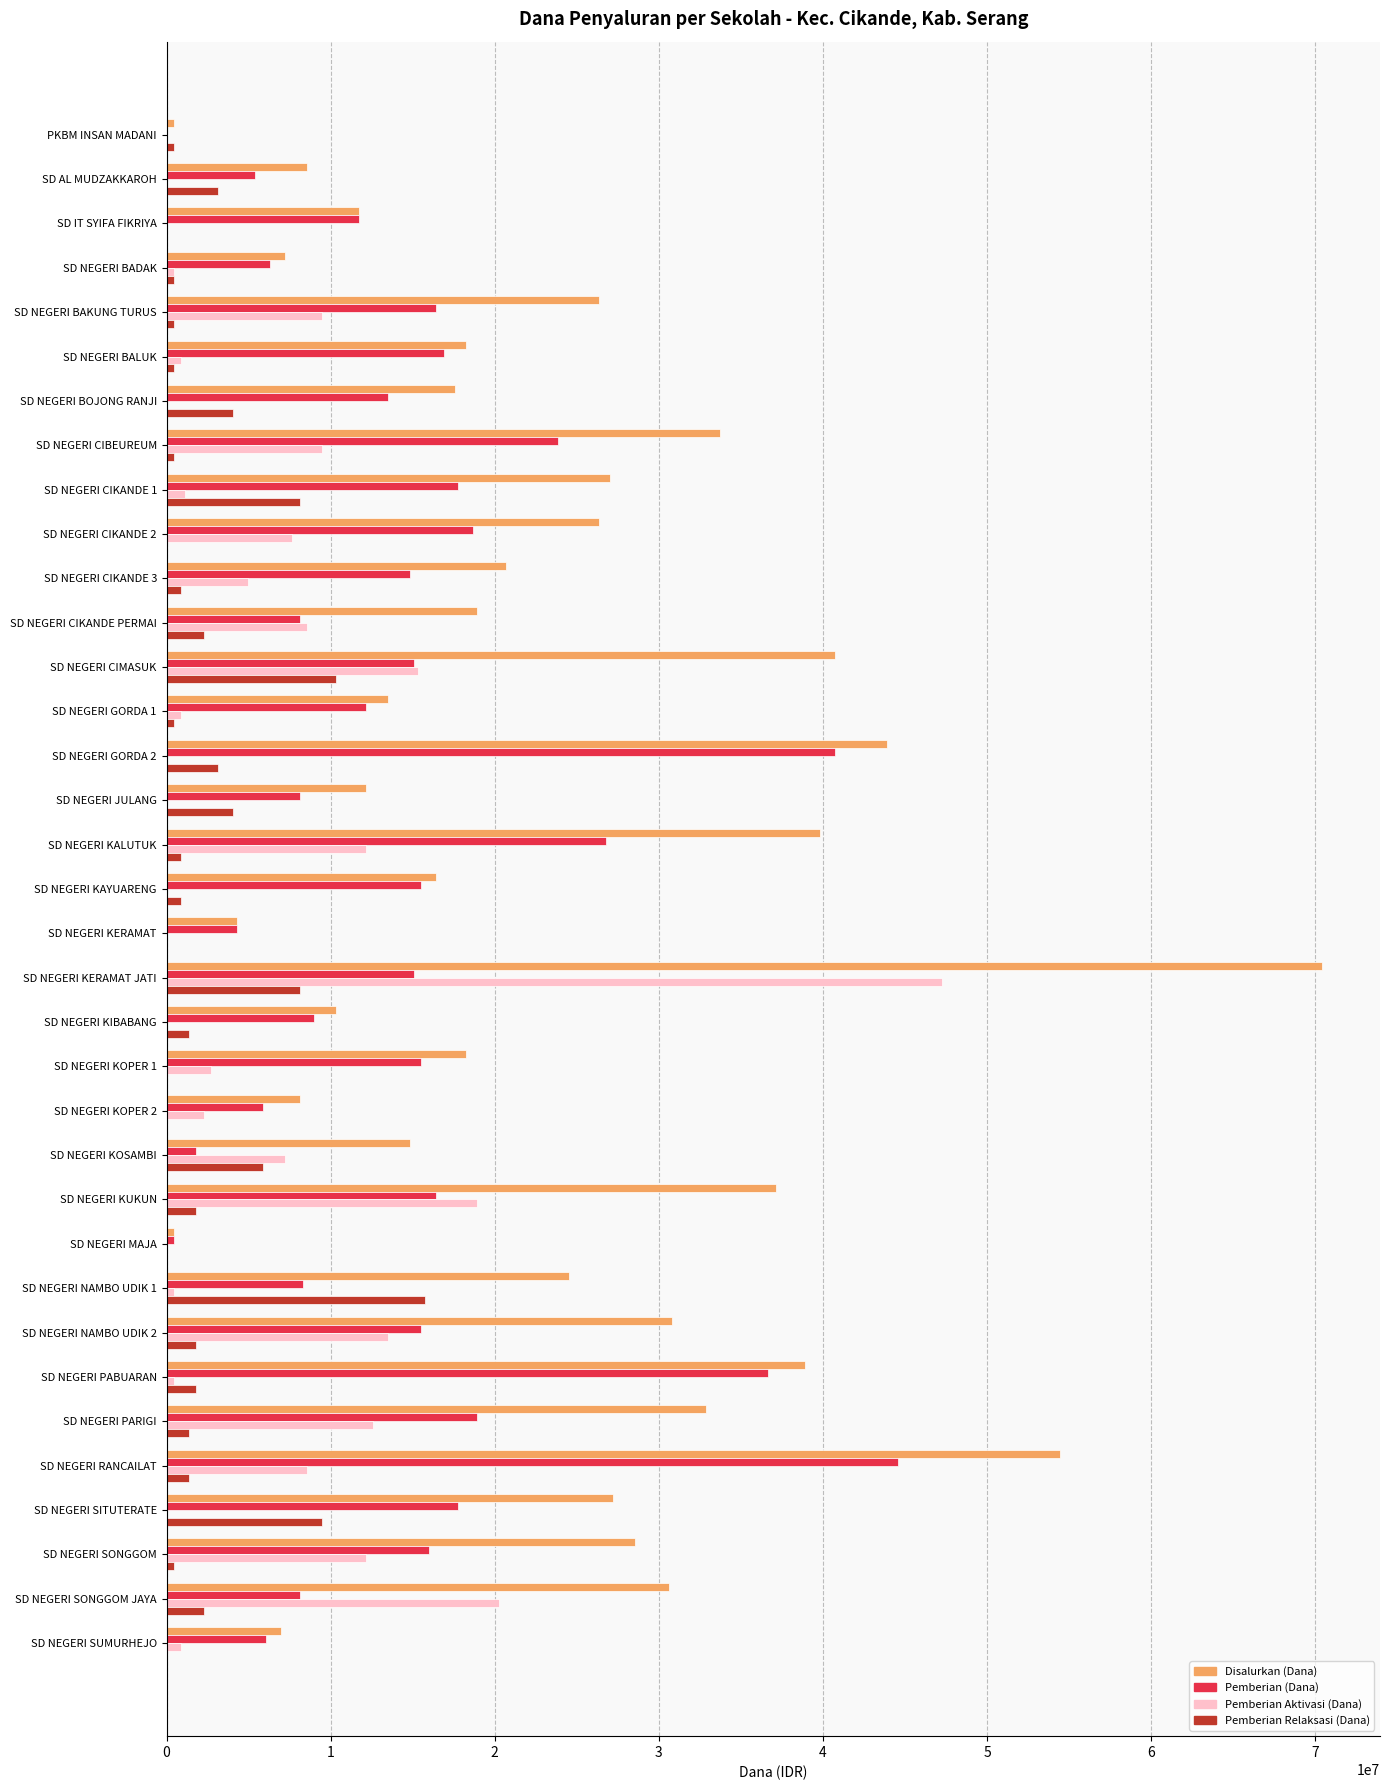

What is the sum of all Disalurkan (Dana) values?

821925000